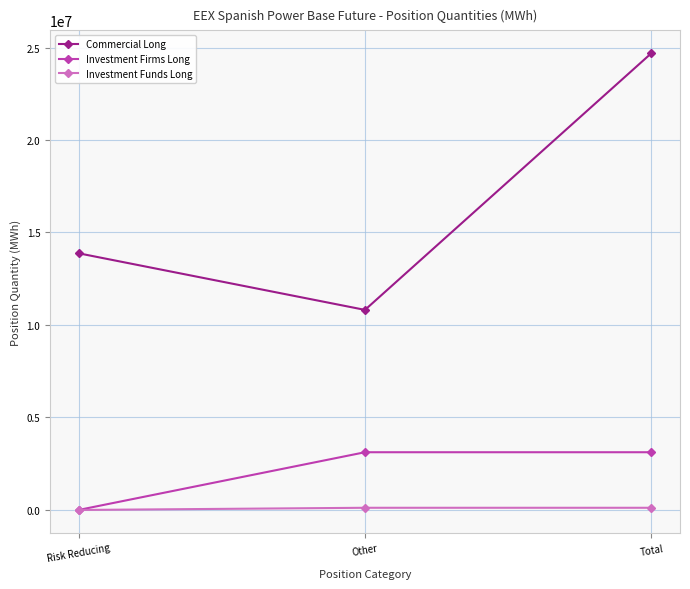

What is the sum of all Commercial Long values?

49383532